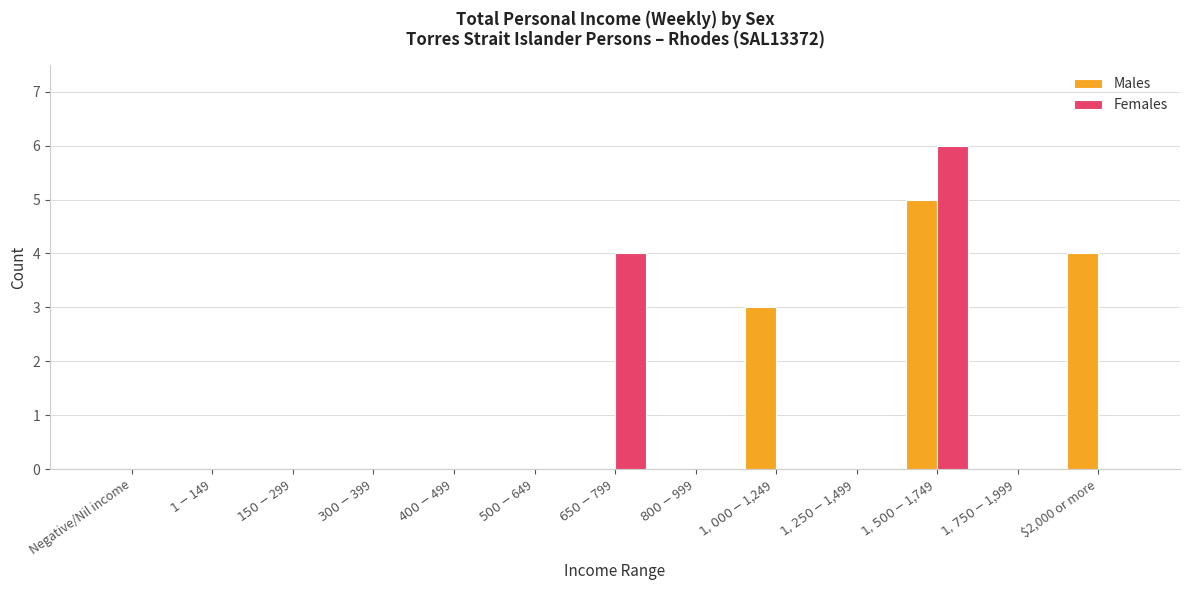

The Males series shows 6 at $2,000 or more. True or false?

False